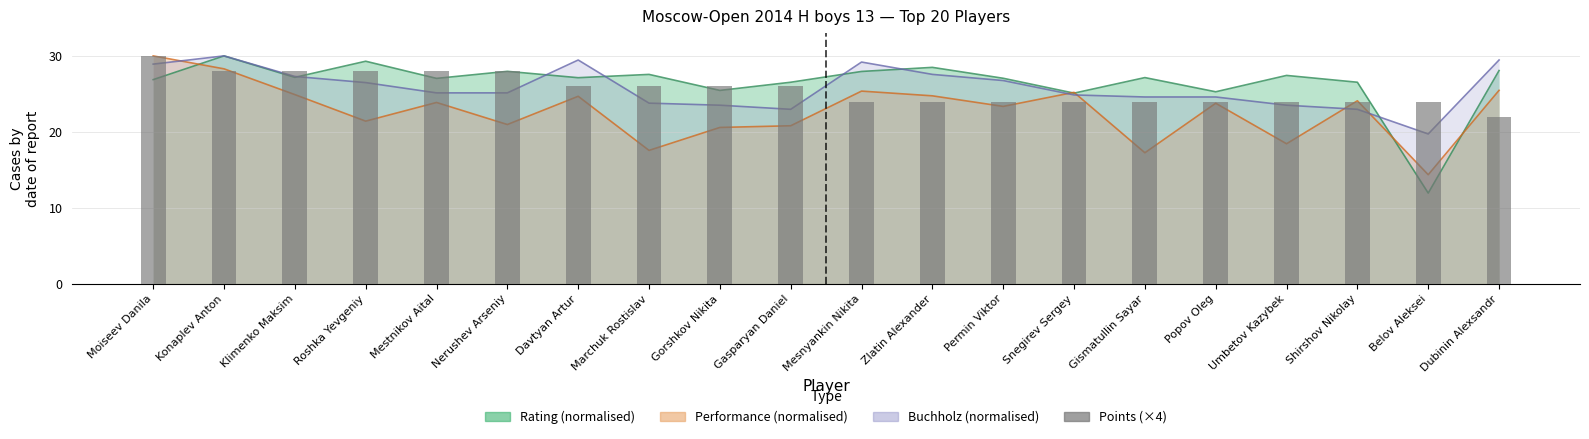

Reading left to right, list all the values displayed in this chart.

30	28	28	28	28	28	26	26	26	26	24	24	24	24	24	24	24	24	24	22